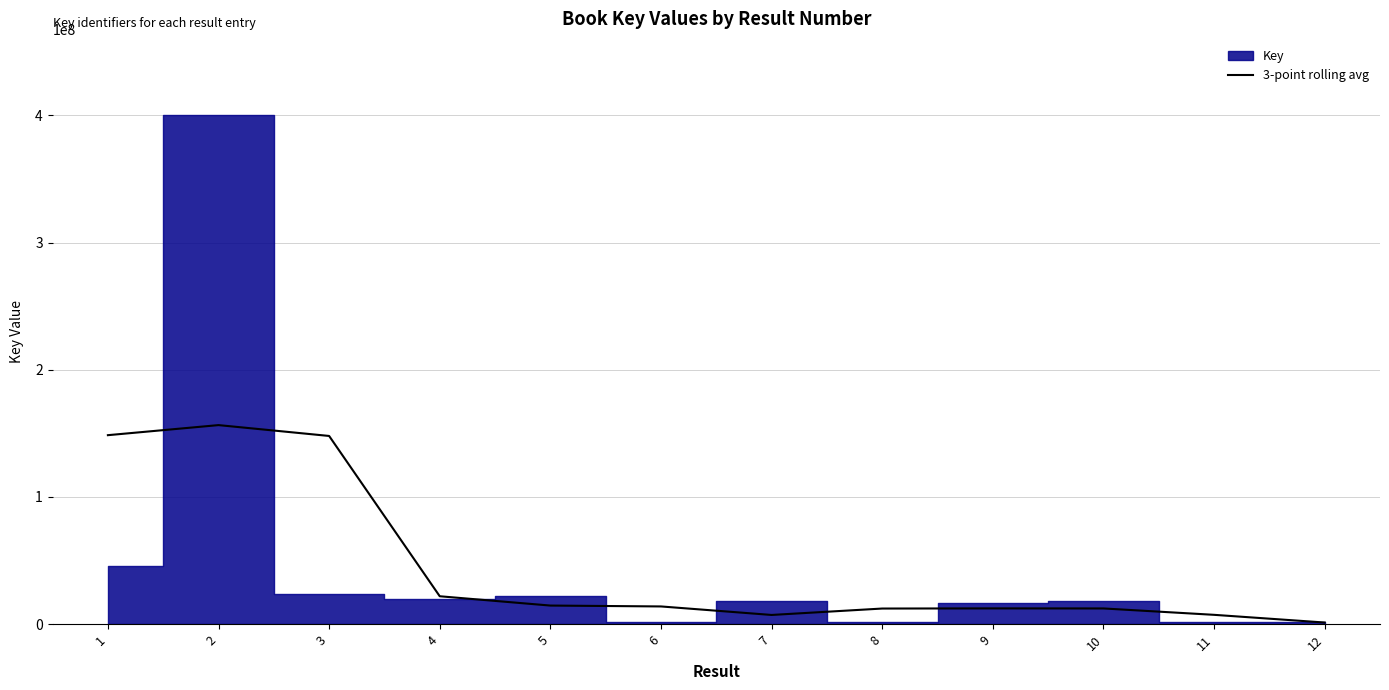

How many interior local peaks (higher than both neighbors) does the data have?

2